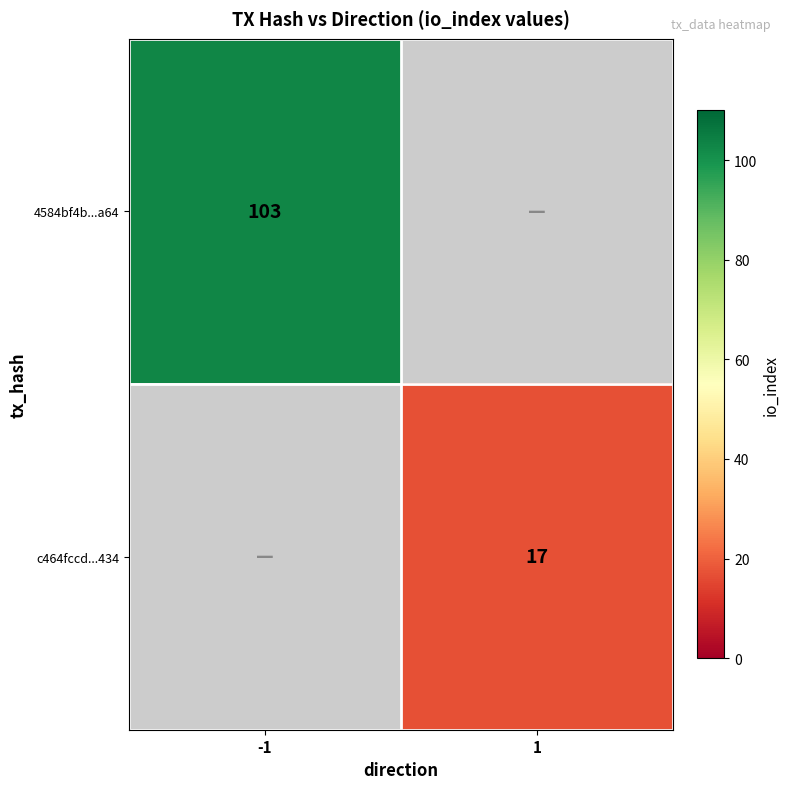

Is it true that 4584bf4b...a64 equals 103 at -1?

True